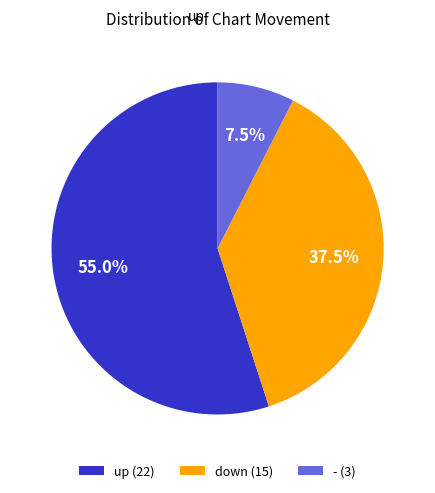

Does up represent more than half of the total?

Yes